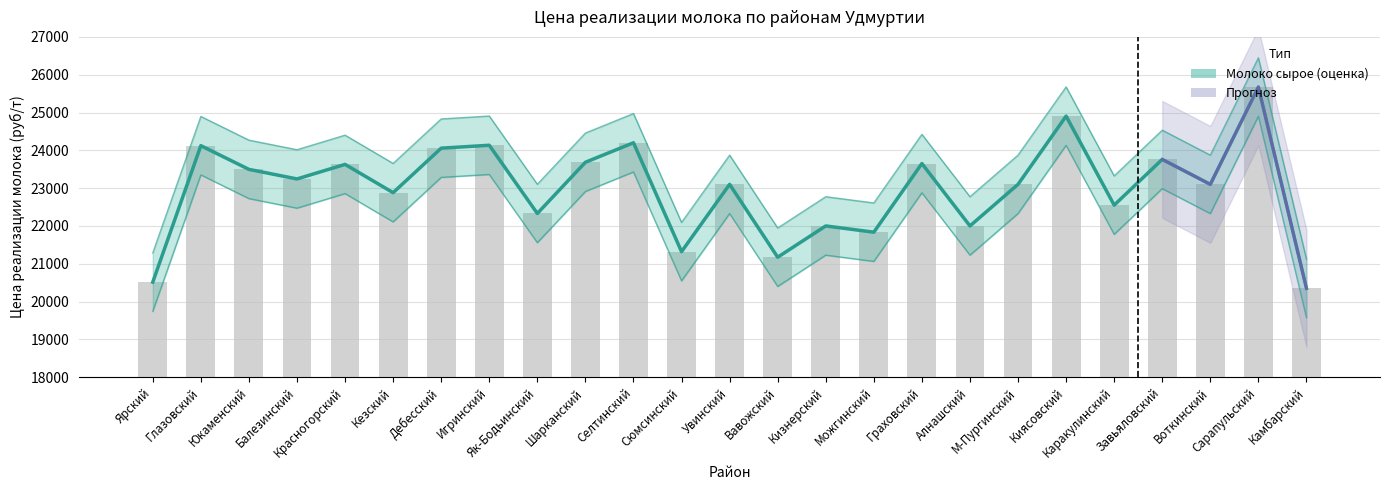

What is the difference between the values at Шарканский and Кизнерский?

1684